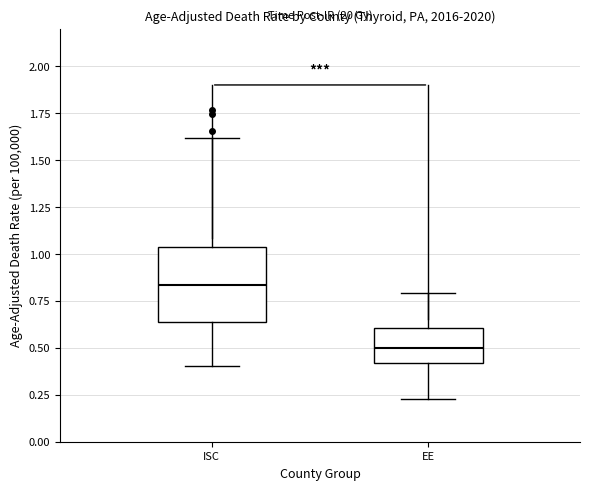

Which box is the tallest, from its lower edge to its upper edge?

ISC